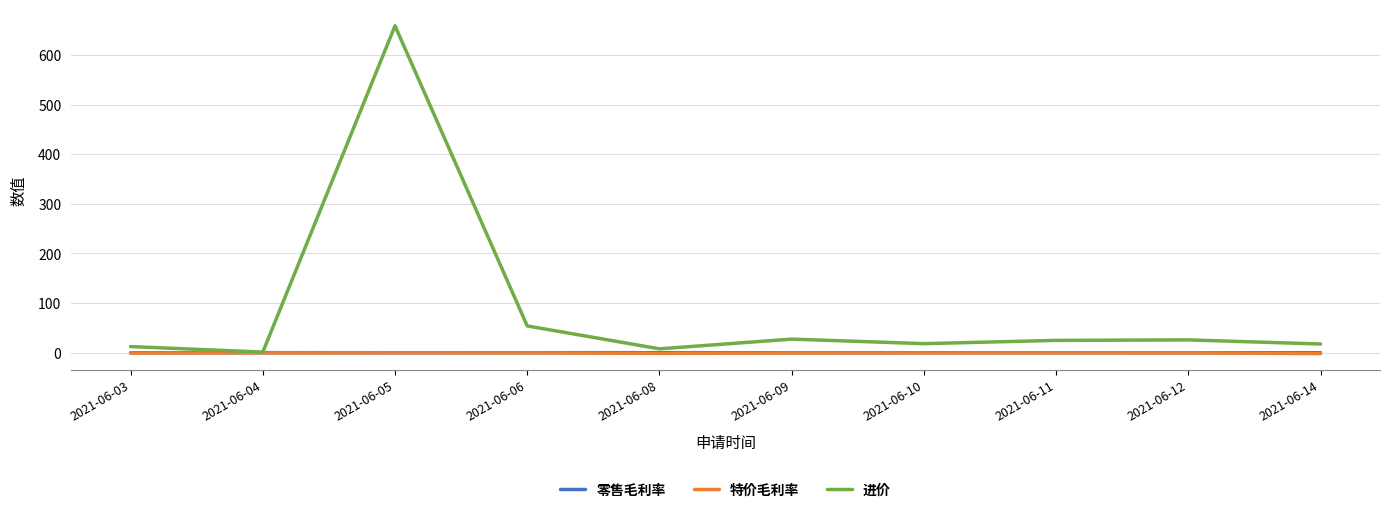

At which label is 进价 closest to 329?

2021-06-06